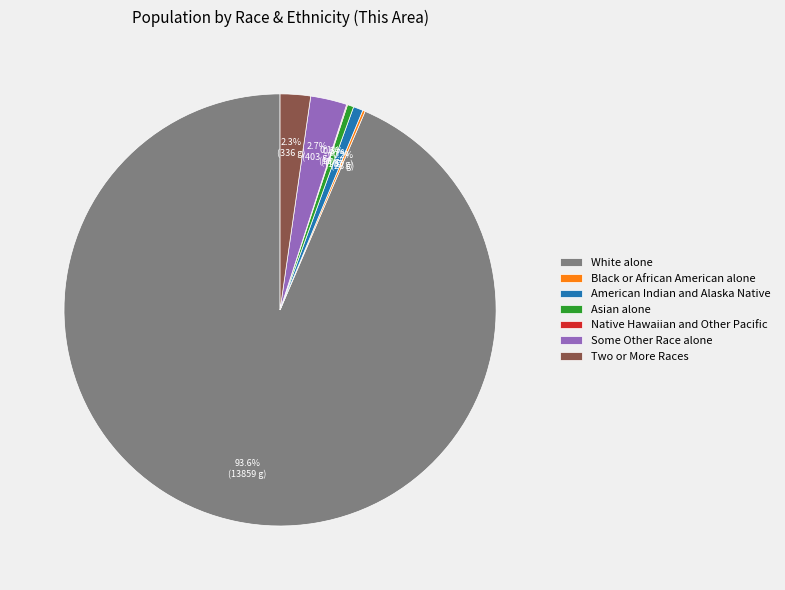

Which category has the biggest portion of the pie?

White alone